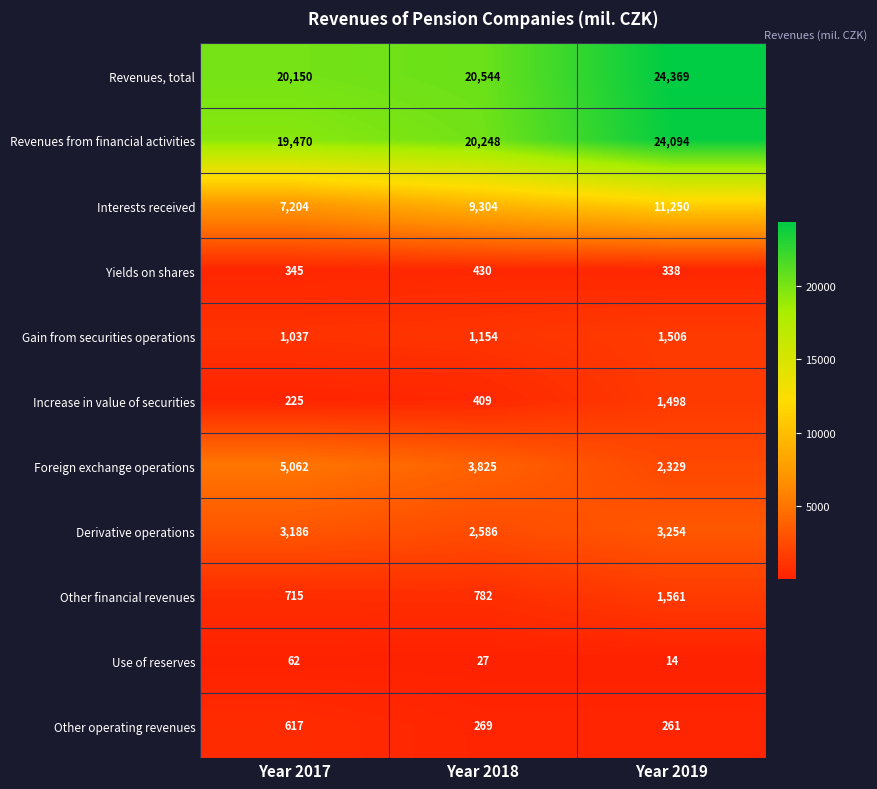

How many distinct data groups are displayed?

11